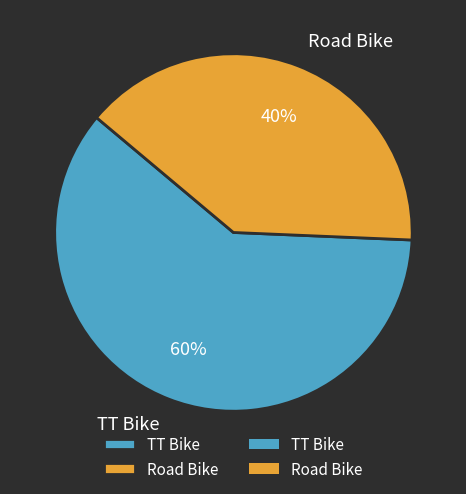

To the nearest percent, what is the combined percentage of TT Bike and Road Bike?

100%